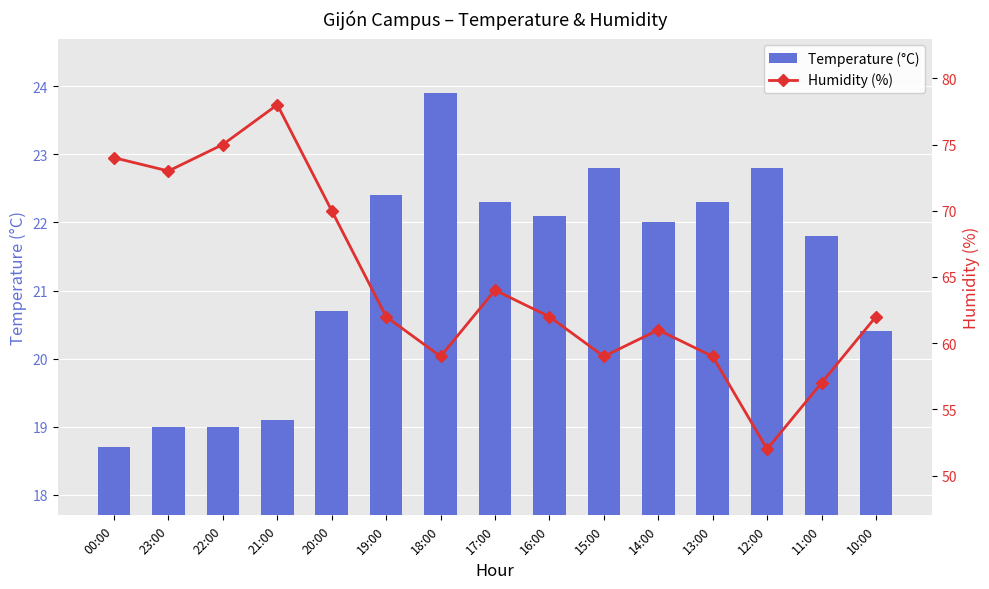

What is the sum of all Temperature (°C) values?

319.3